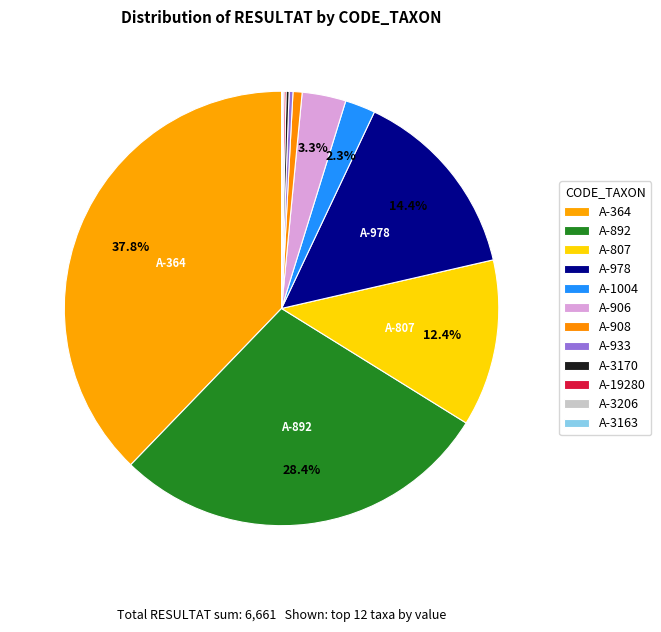

How many segments does this pie chart have?

12